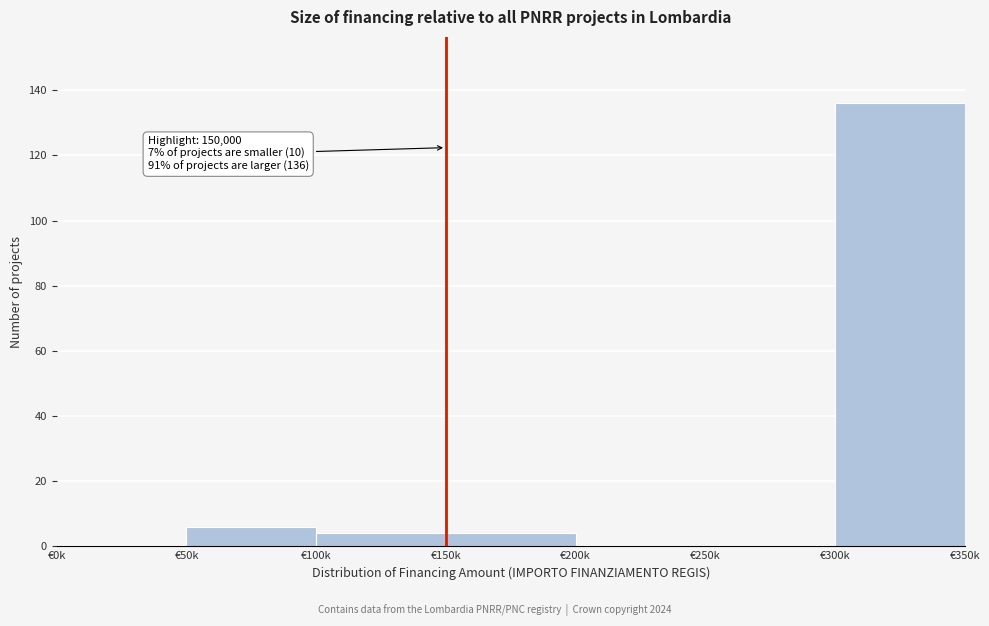

Reading right to left, list all the values displayed in this chart.

€300k=136	€250k=0	€200k=0	€150k=4	€100k=4	€50k=6	€0k=0